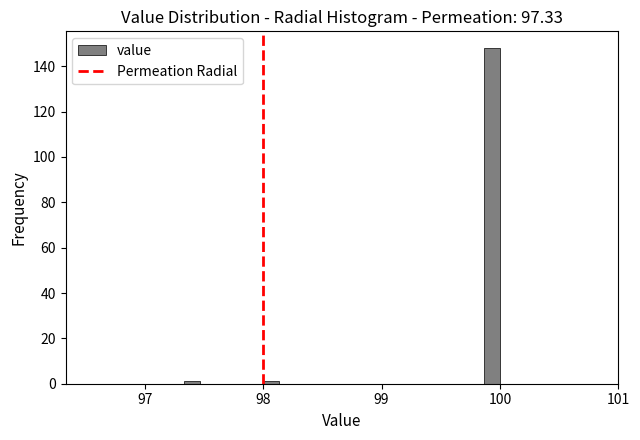

Read against the x-axis, roughly where is the centre of the tallest bar?

99.9